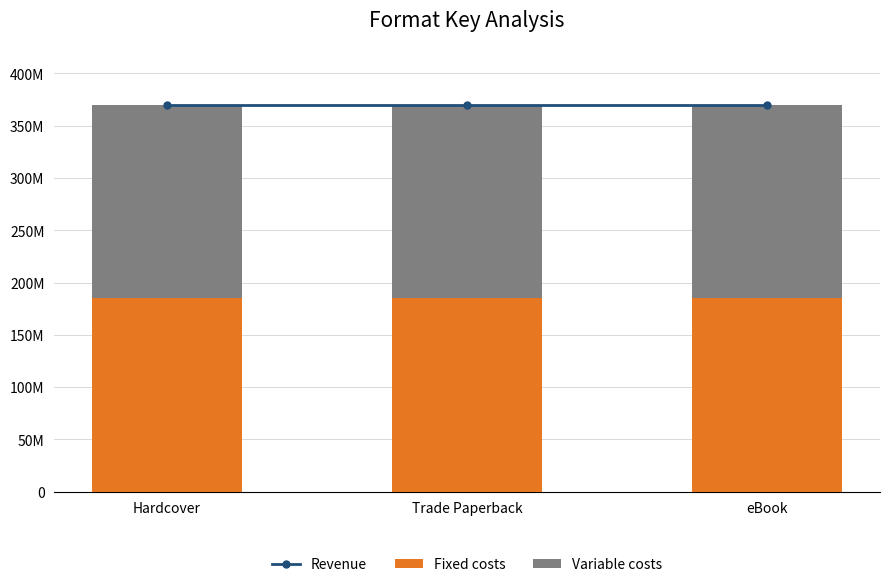

At eBook, list the series in order from smallest to largest.

Variable costs, Fixed costs, Revenue